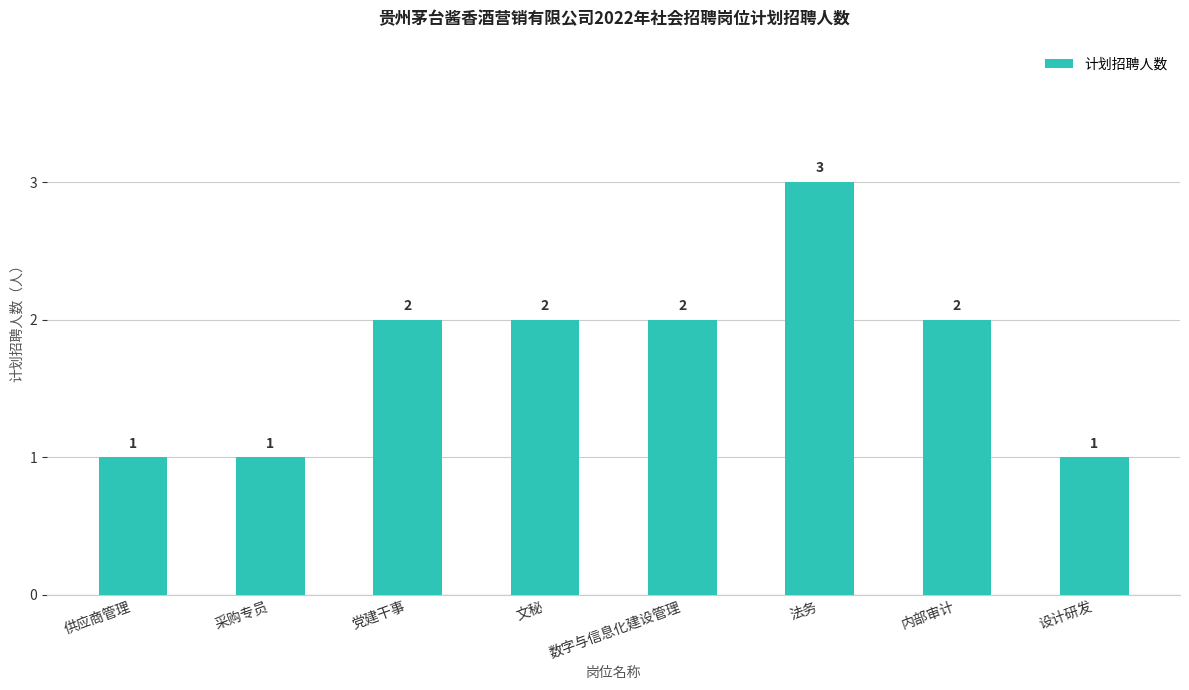

How many categories are shown in the chart?

8